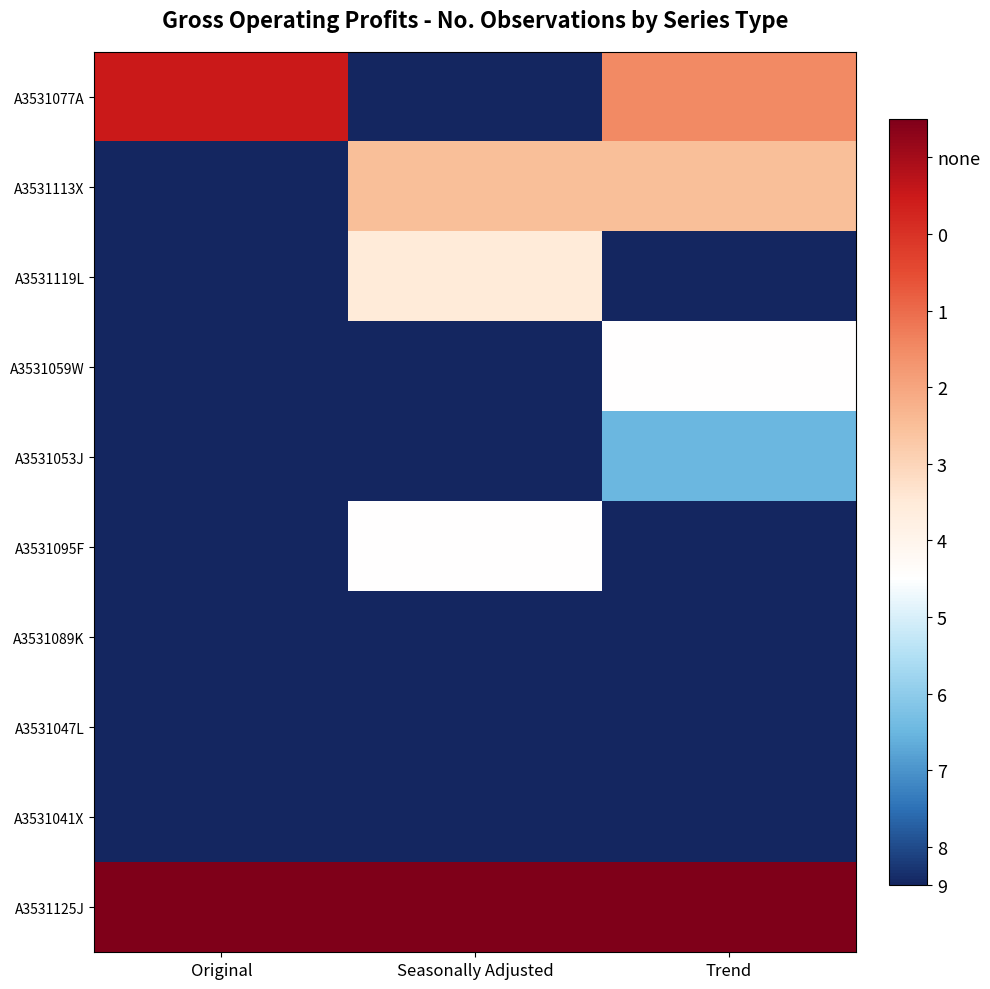

What is the spread (max minus min) of values at Seasonally Adjusted?

10